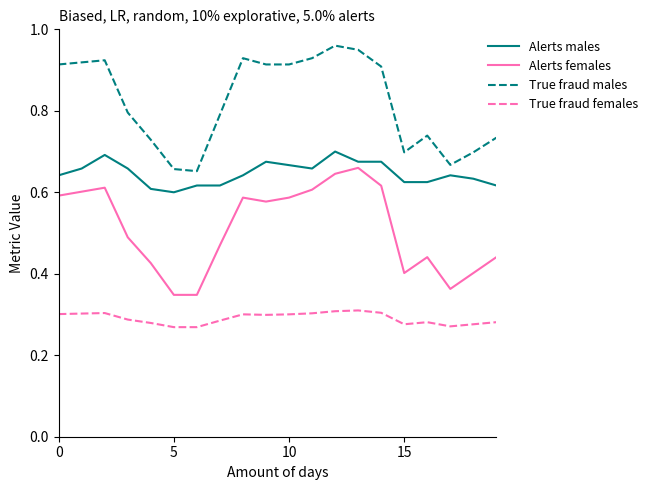

True or false: True fraud females and True fraud males intersect in this chart.

False